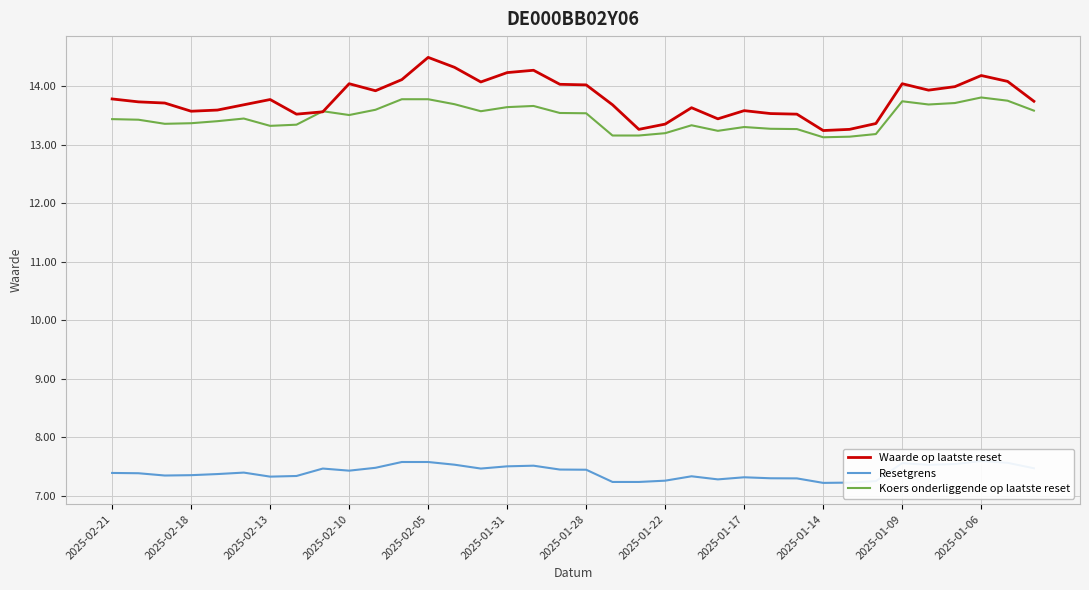

What is the maximum value for Koers onderliggende op laatste reset?

13.8